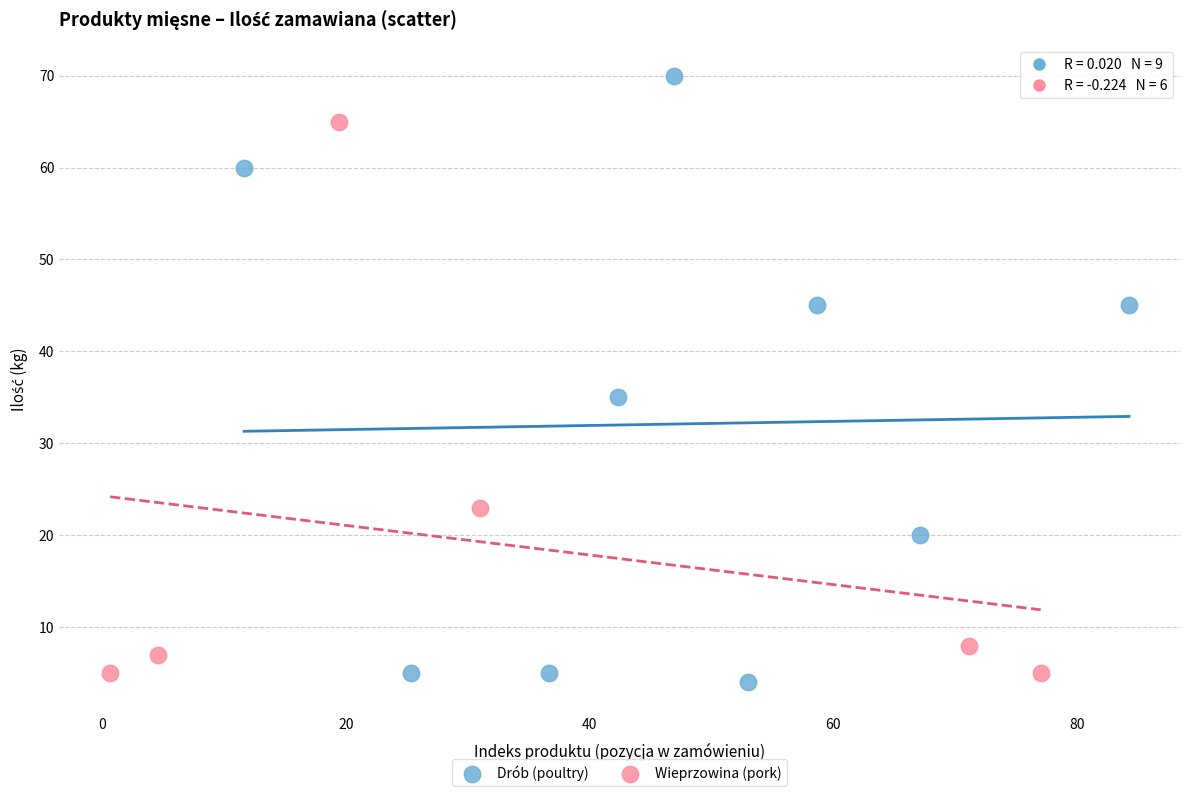

Which series reaches the minimum Y coordinate?

Drób (poultry)